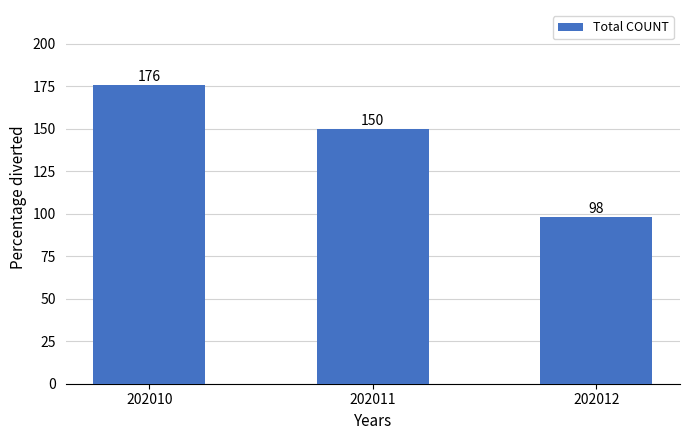

Which category has the lowest value across all series?

202012